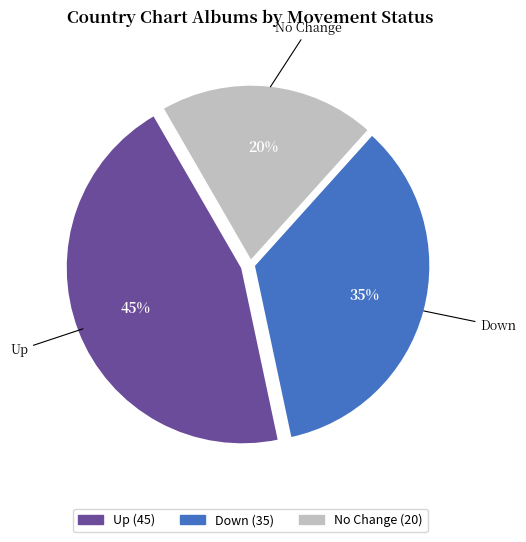

To the nearest percent, what is the difference between the largest and smallest slice percentages?

25%